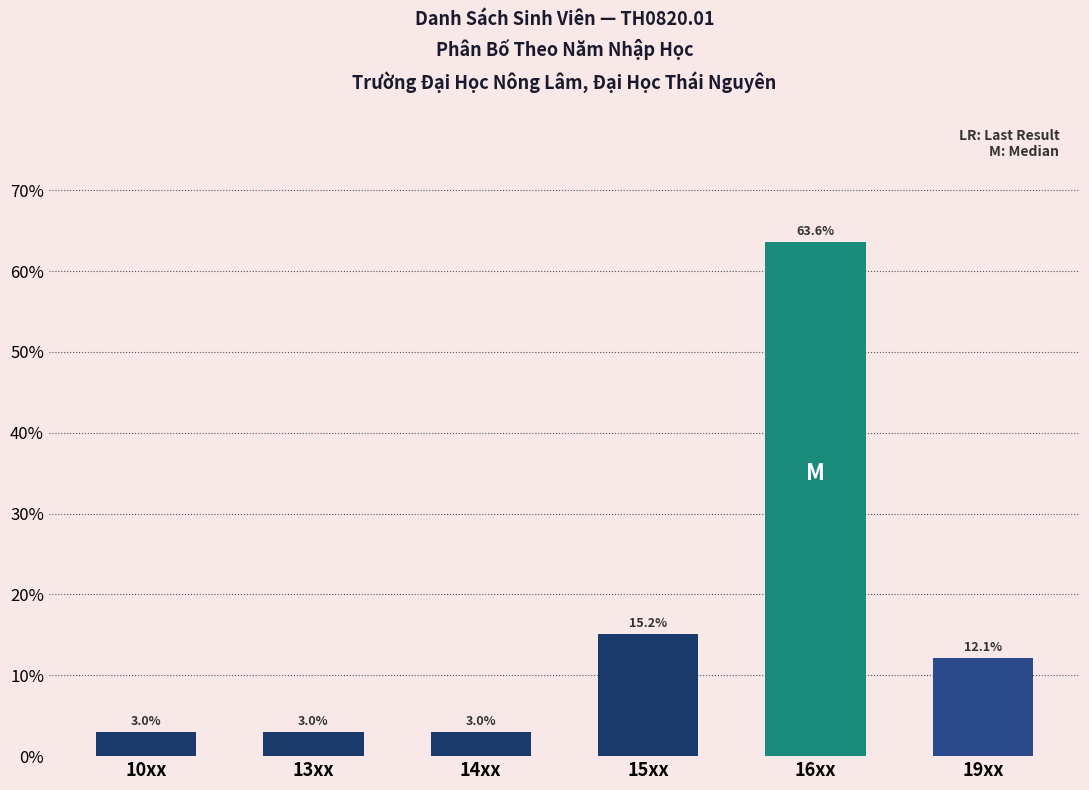

Reading left to right, list all the values displayed in this chart.

10xx=3.0	13xx=3.0	14xx=3.0	15xx=15.2	16xx=63.6	19xx=12.1